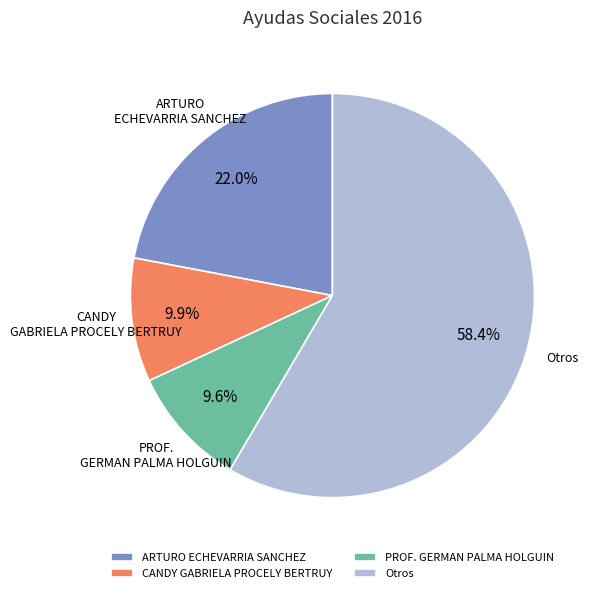

What percentage do ARTURO ECHEVARRIA SANCHEZ and CANDY GABRIELA PROCELY BERTRUY together represent?

31.9%